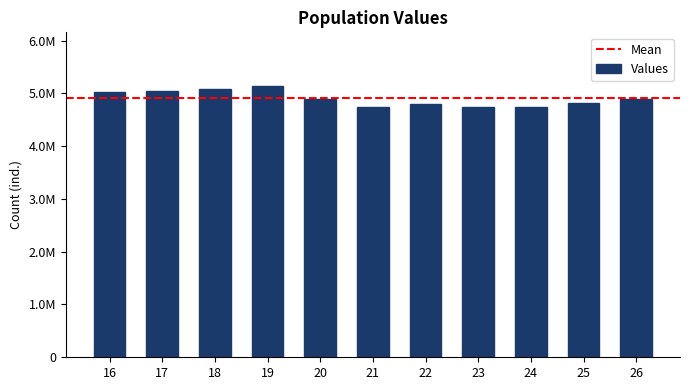

Does the chart contain any negative values?

No